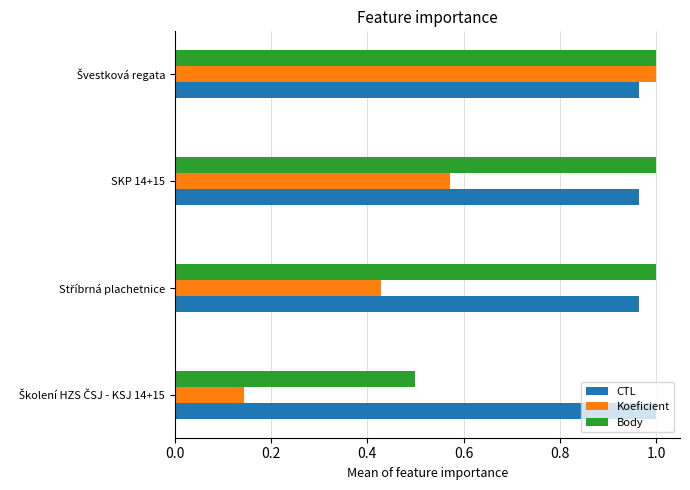

Which series has the largest range (max minus min)?

Koeficient